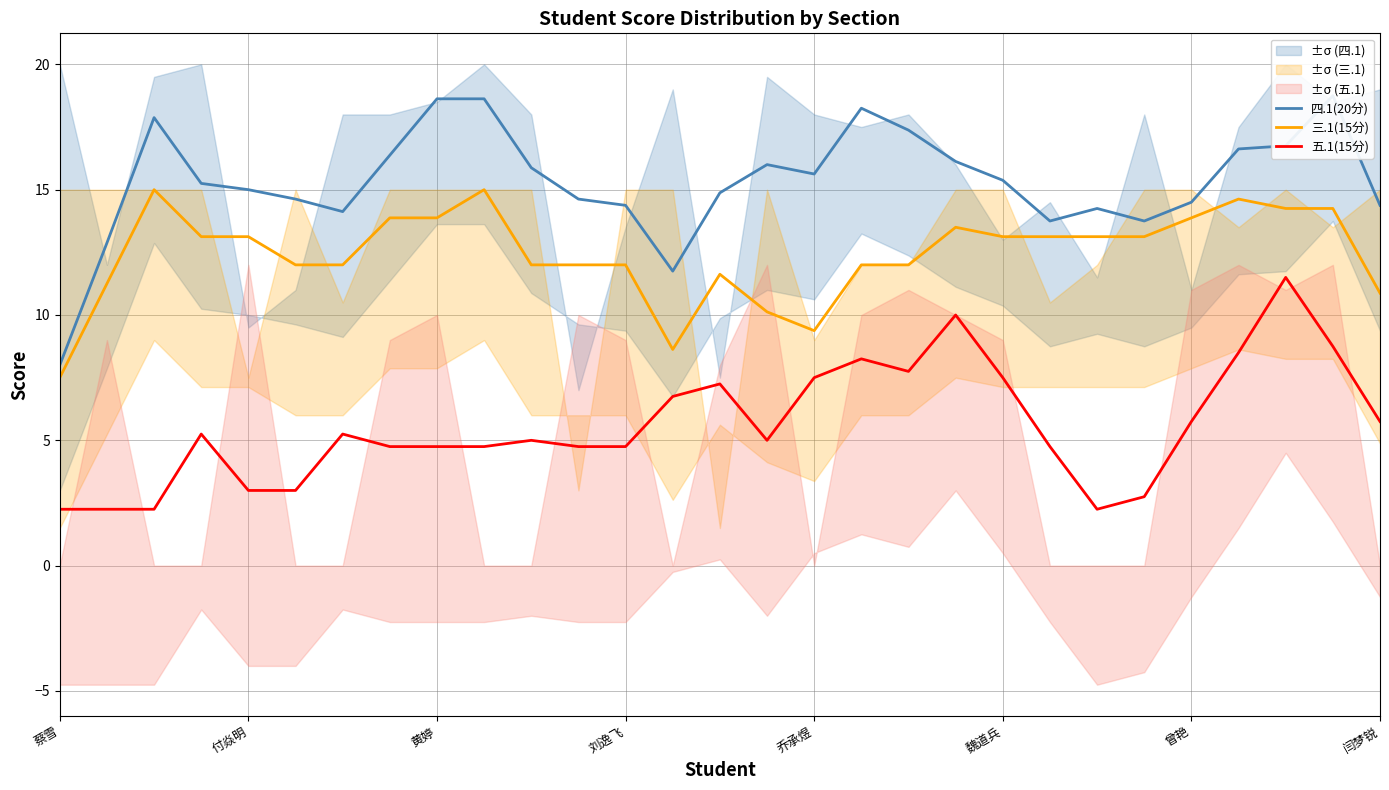

What is the lowest value of the 四.1(20分) series?

8.0